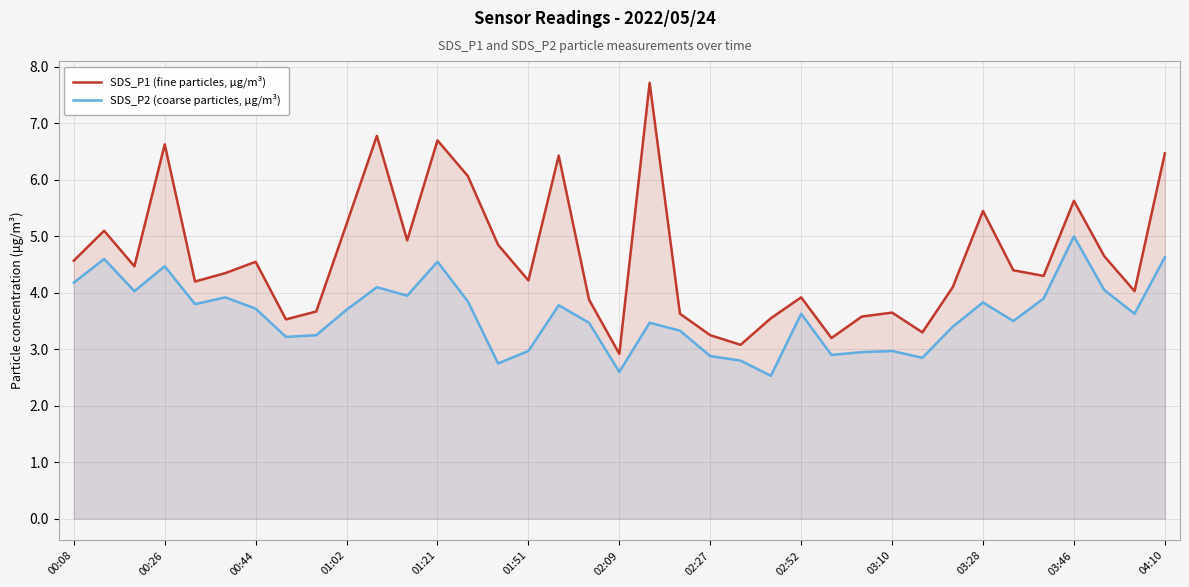

What is the difference between the maximum and minimum values in the SDS_P2 (coarse particles, μg/m³) series?

2.5